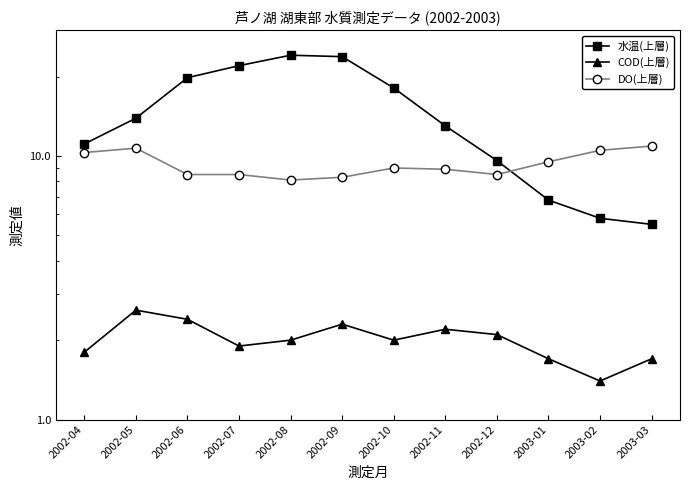

What are all the series names shown in the legend?

水温(上層), COD(上層), DO(上層)